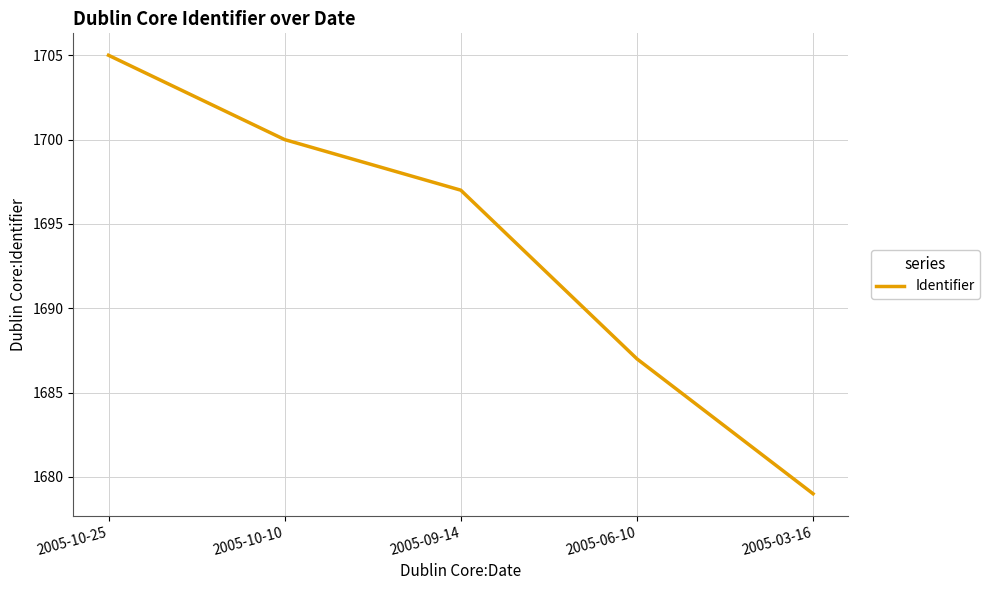

Which label corresponds to the smallest value in the chart?

2005-03-16